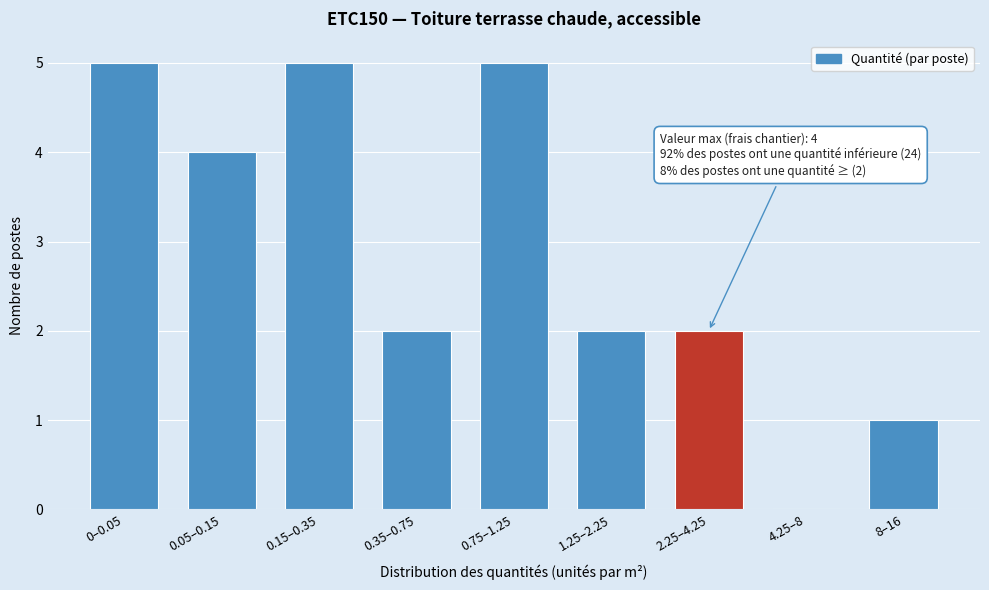

Reading left to right, extract all data points from this chart.

0–0.05=5	0.05–0.15=4	0.15–0.35=5	0.35–0.75=2	0.75–1.25=5	1.25–2.25=2	2.25–4.25=2	4.25–8=0	8–16=1